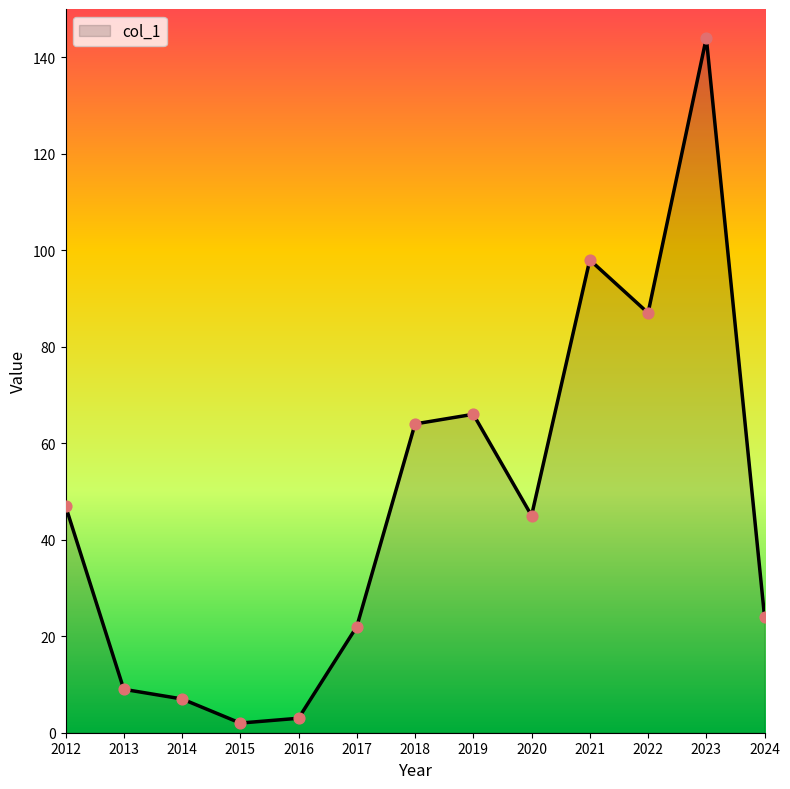

Approximately how many times larger is the value at 2012 compared to 2018?

0.7